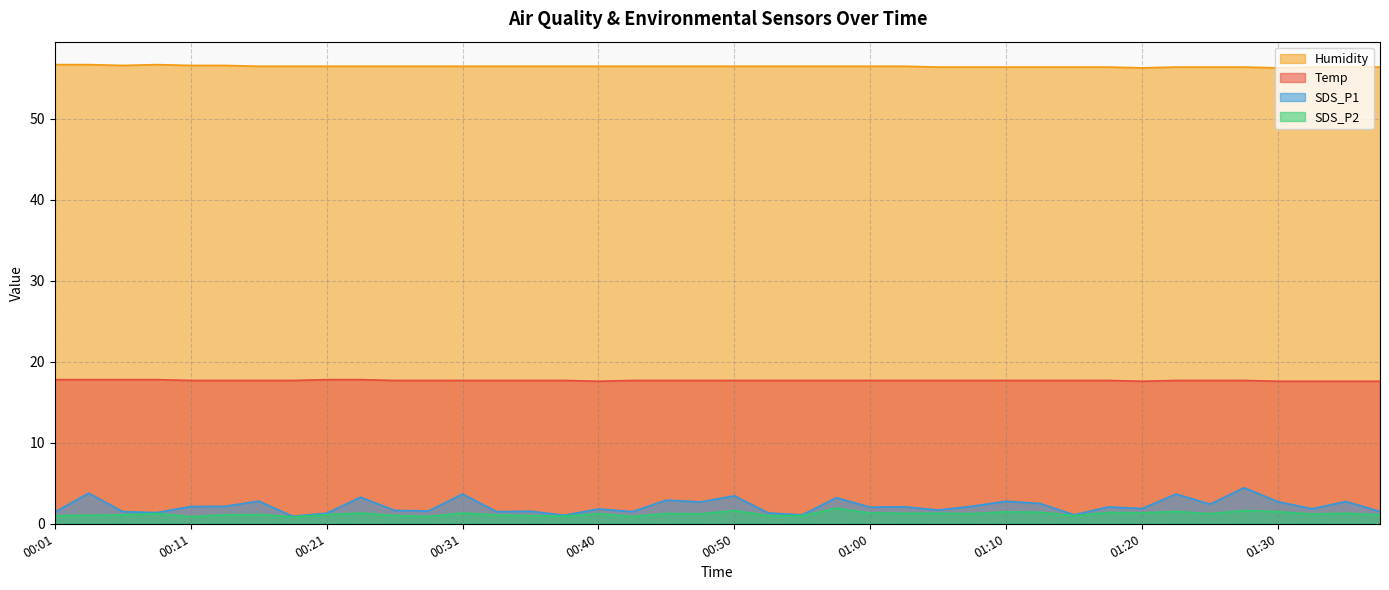

The value of SDS_P1 at 00:01 is 2.3. True or false?

False